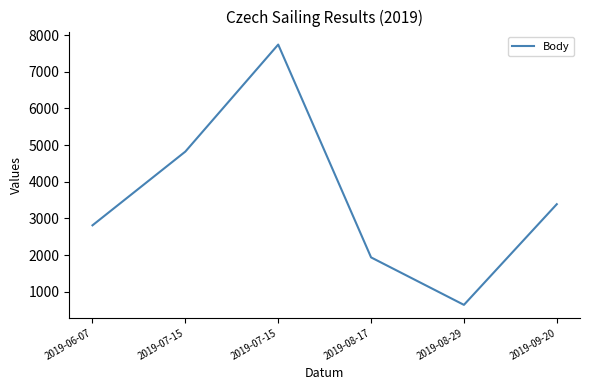

At which label is the value closest to 4193?

2019-07-15